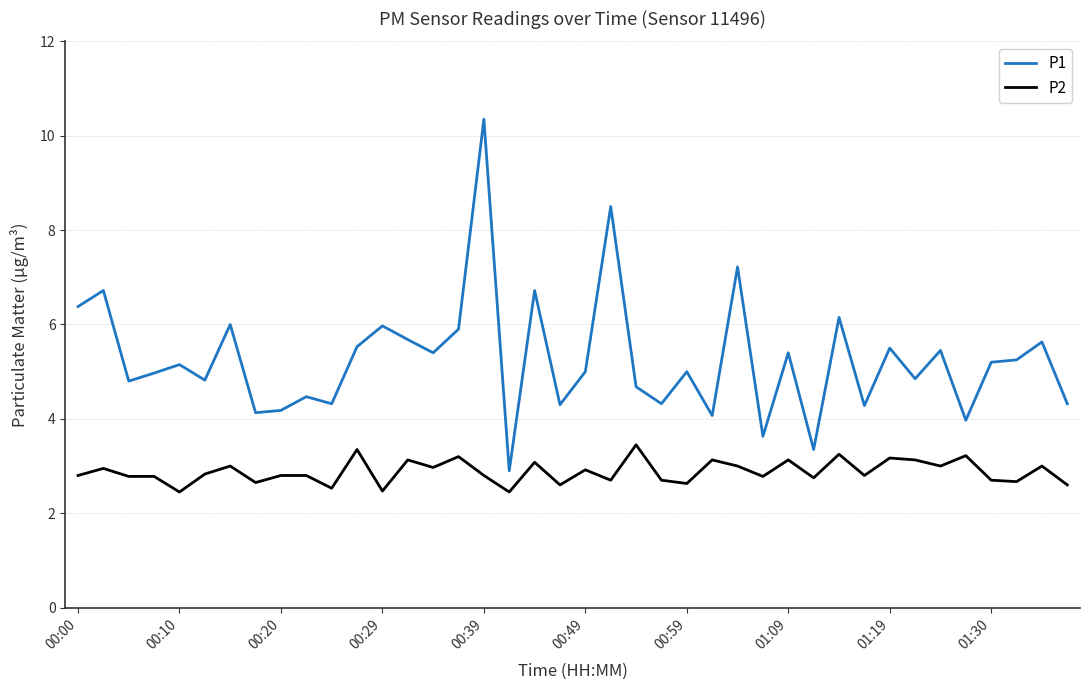

Which series has the largest total across all categories?

P1